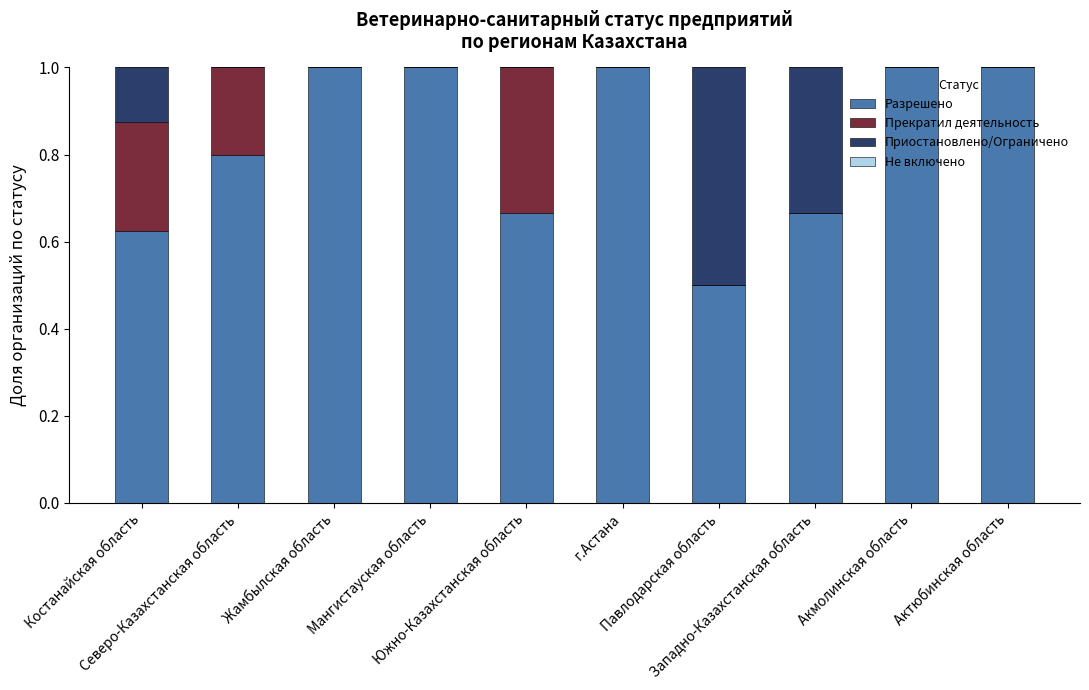

How many distinct data groups are displayed?

3